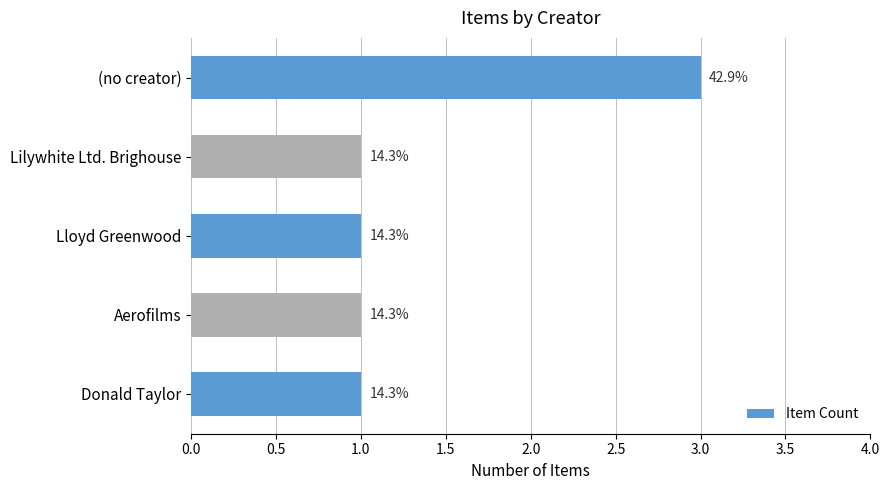

Are the bars horizontal?

Yes